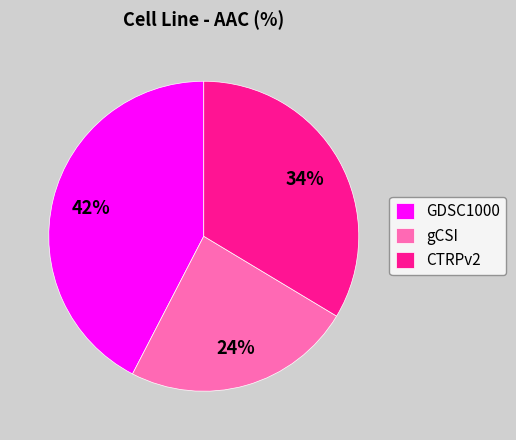

To the nearest percent, what is the average slice percentage?

33%